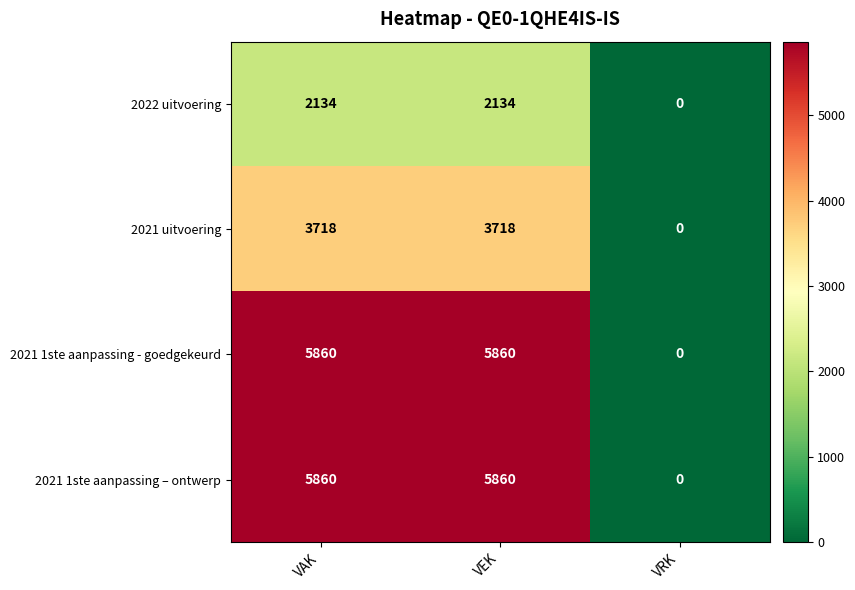

What is the highest value of the 2021 uitvoering series?

3718